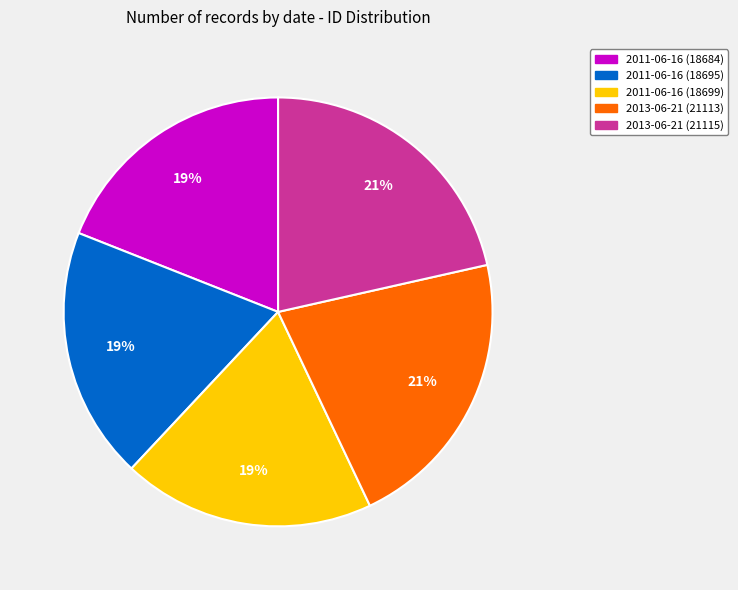

Is the sum of 2013-06-21 (21113) and 2011-06-16 (18699) greater than half?

No